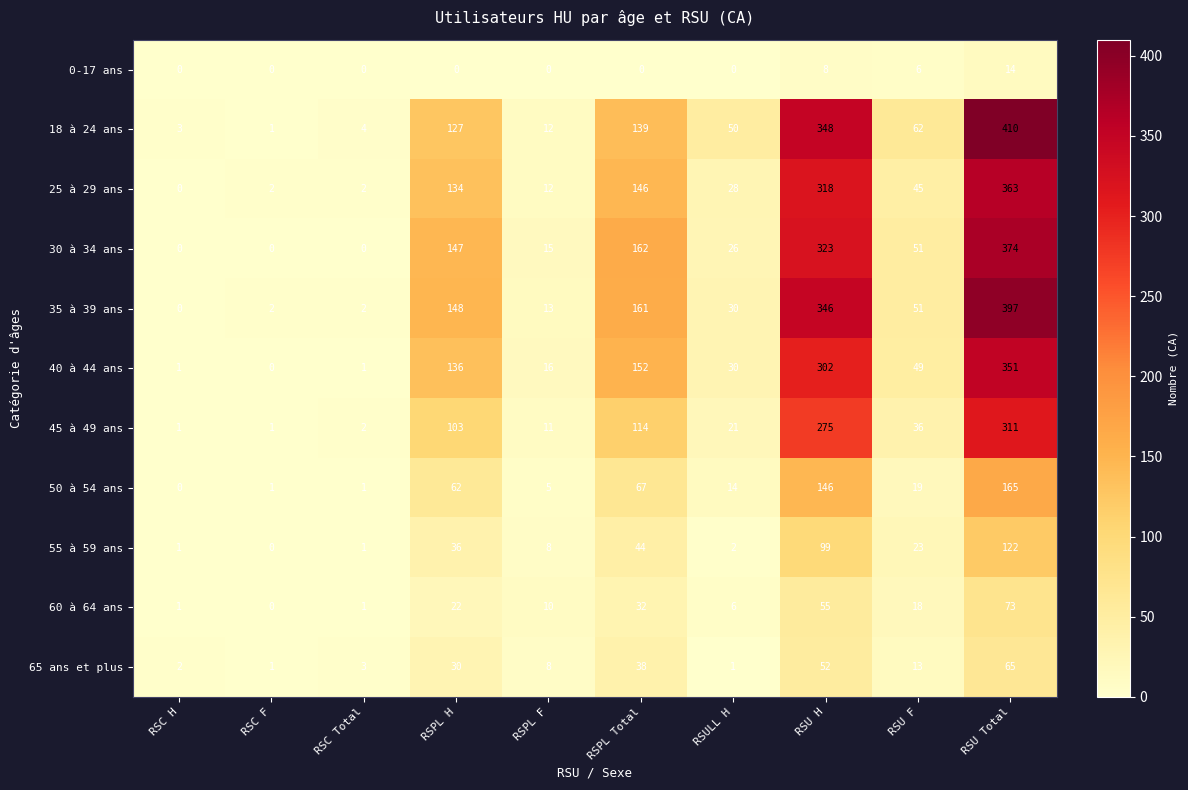

Which category has the lowest value in the 40 à 44 ans series?

RSC F